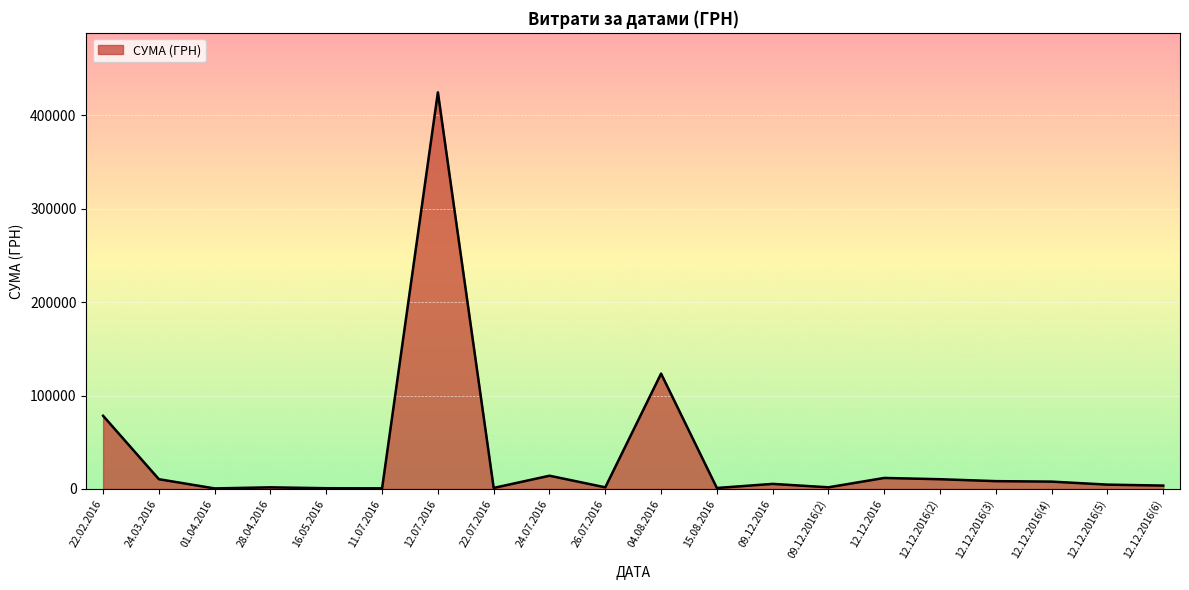

Where does the data first go above 5330?

22.02.2016